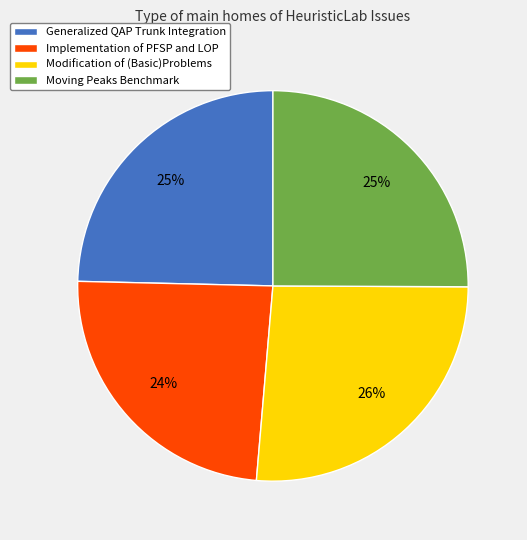

The Modification of (Basic)Problems slice represents 26% of the pie. True or false?

True